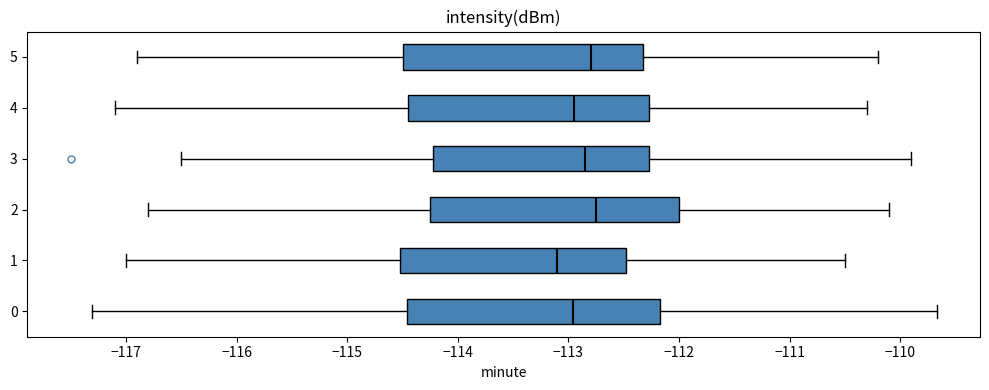

Reading bottom to top, transcribe this box plot: for each box, give where its median line is, the range the box spans, and where its two whiskers end, as read against the x-axis. The values are not printed on the chart, so give them approximately, as read against the axis.

0: median -113.0, box -114.5 to -112.2, whiskers -117.3 to -109.7
1: median -113.1, box -114.5 to -112.5, whiskers -117.0 to -110.5
2: median -112.7, box -114.2 to -112.0, whiskers -116.8 to -110.1
3: median -112.8, box -114.2 to -112.3, whiskers -116.5 to -109.9
4: median -112.9, box -114.4 to -112.3, whiskers -117.1 to -110.3
5: median -112.8, box -114.5 to -112.3, whiskers -116.9 to -110.2